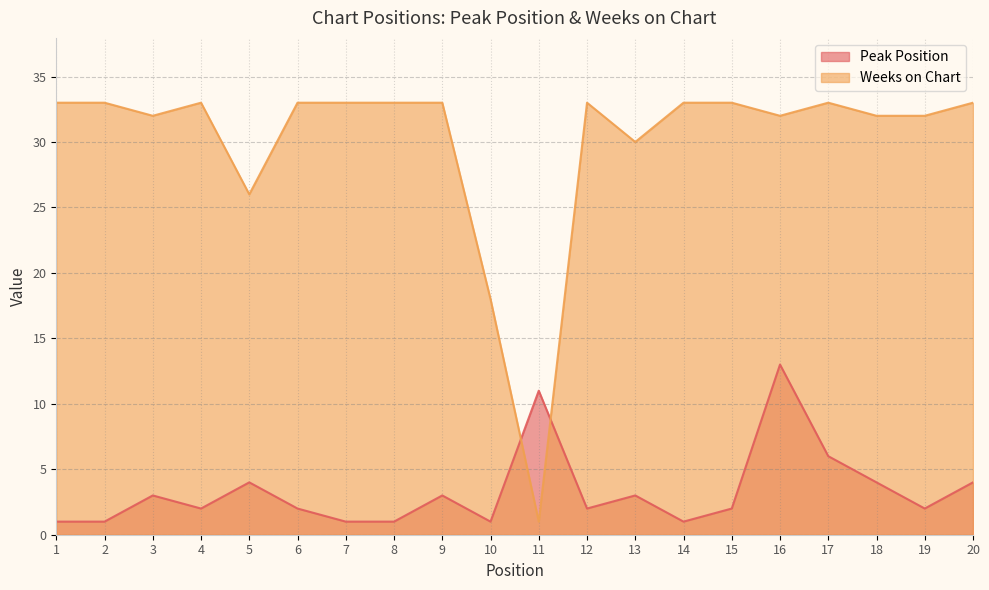

Which series has the largest total across all categories?

Weeks on Chart